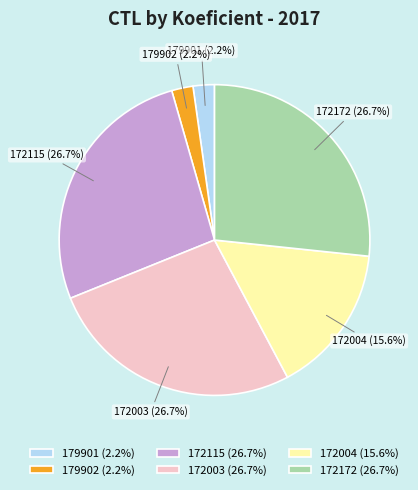

Is there any slice that represents more than half of the pie?

No